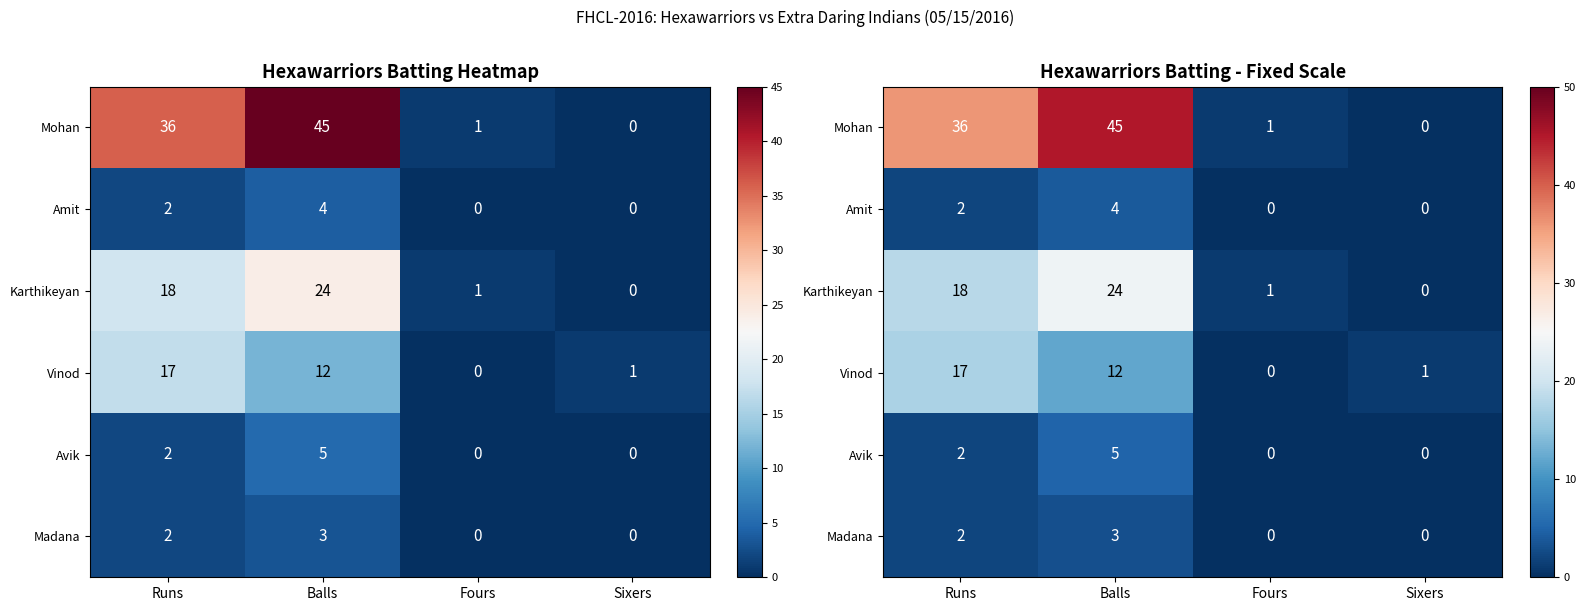

What is the difference between the second highest and minimum values in the Amit series?

2